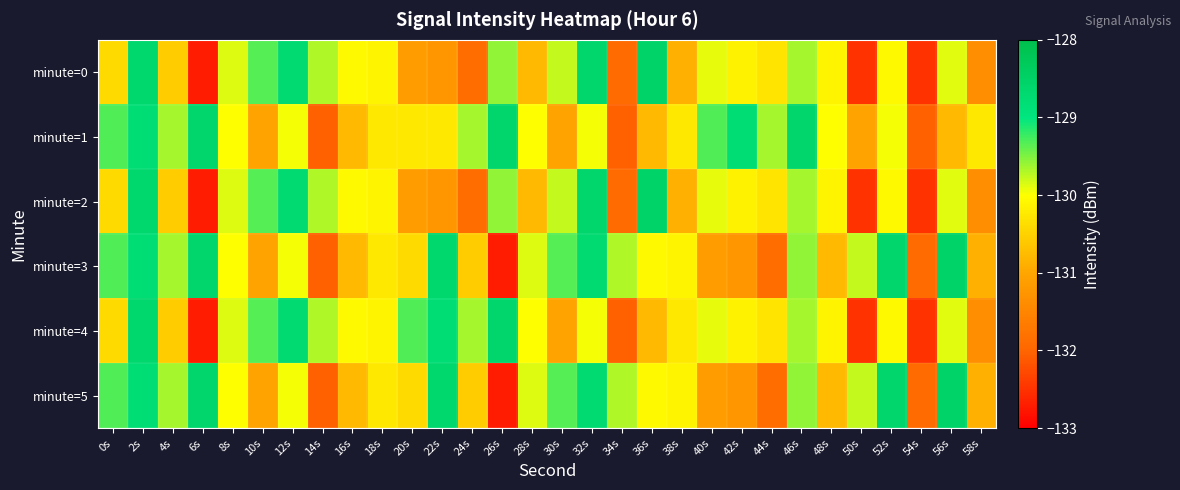

How many categories are shown in the chart?

30